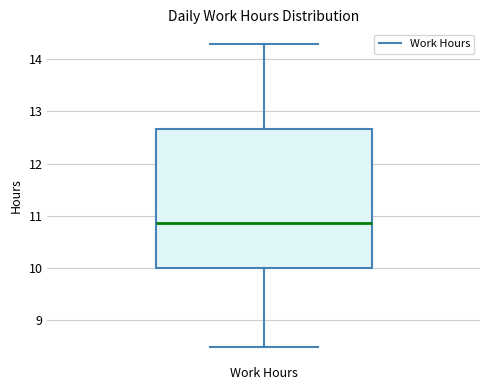

Read this box plot against the y-axis: the position of the median line, the range covered by the box, and the ends of both whiskers. The values are not printed on the chart, so give them approximately, as read against the axis.

median 10.9, box 10.0 to 12.7, whiskers 8.5 to 14.3